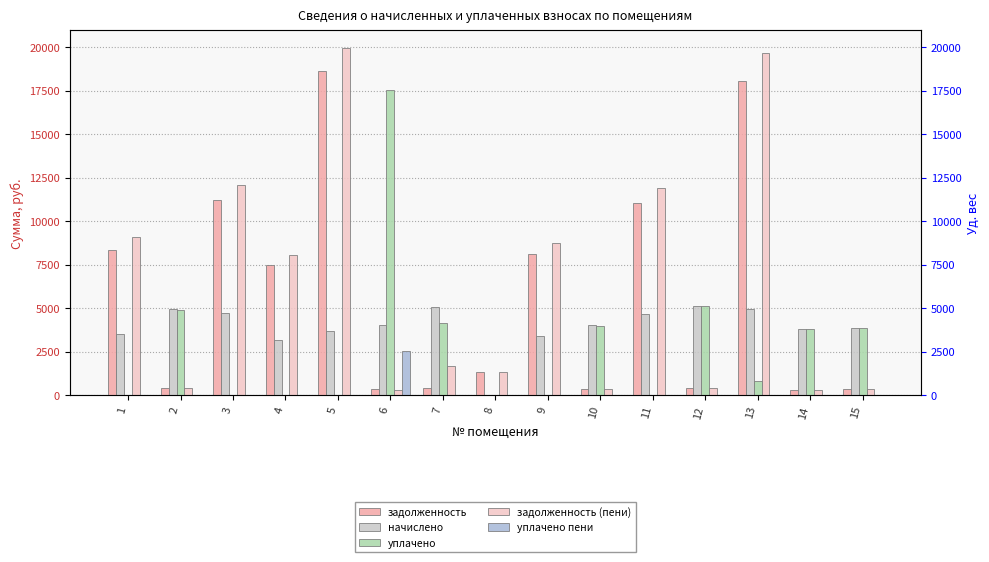

How many bars are there in each group?

5